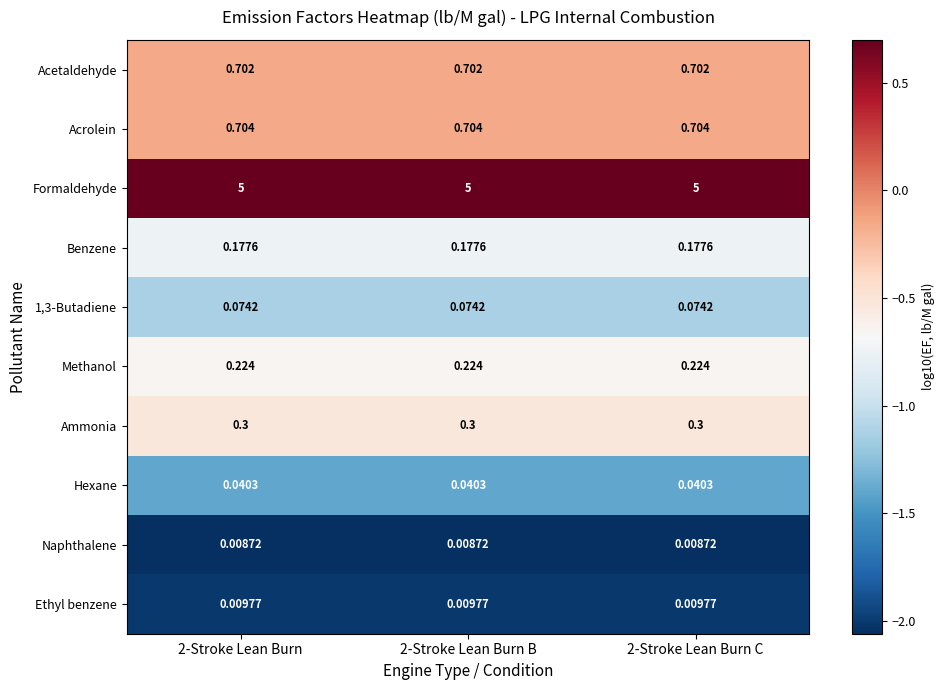

Is the value of Ethyl benzene at 2-Stroke Lean Burn C greater than the value of Acetaldehyde at 2-Stroke Lean Burn B?

No